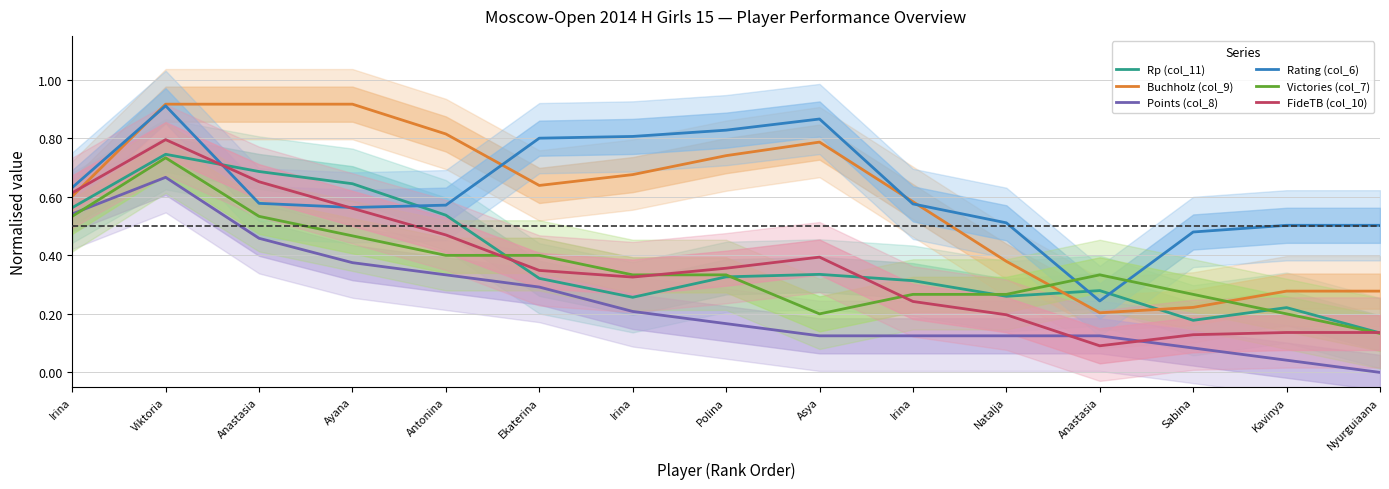

What are all the series names shown in the legend?

Rp (col_11), Buchholz (col_9), Points (col_8), Rating (col_6), Victories (col_7), FideTB (col_10)